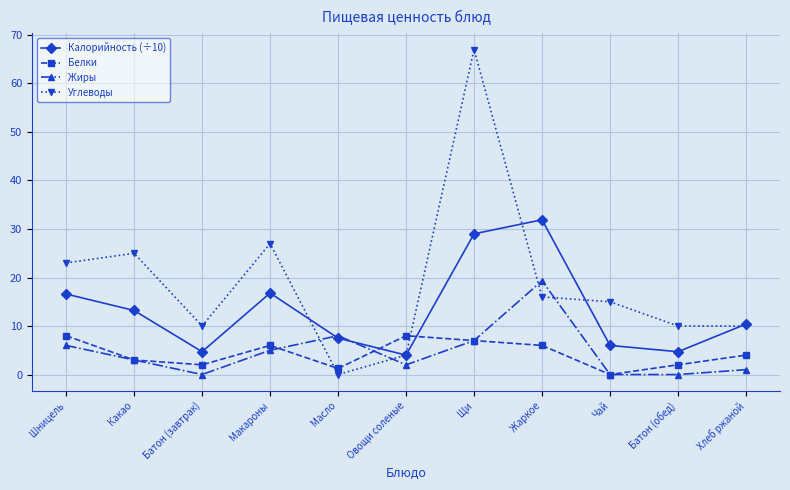

Which category has the lowest value in the Углеводы series?

Масло